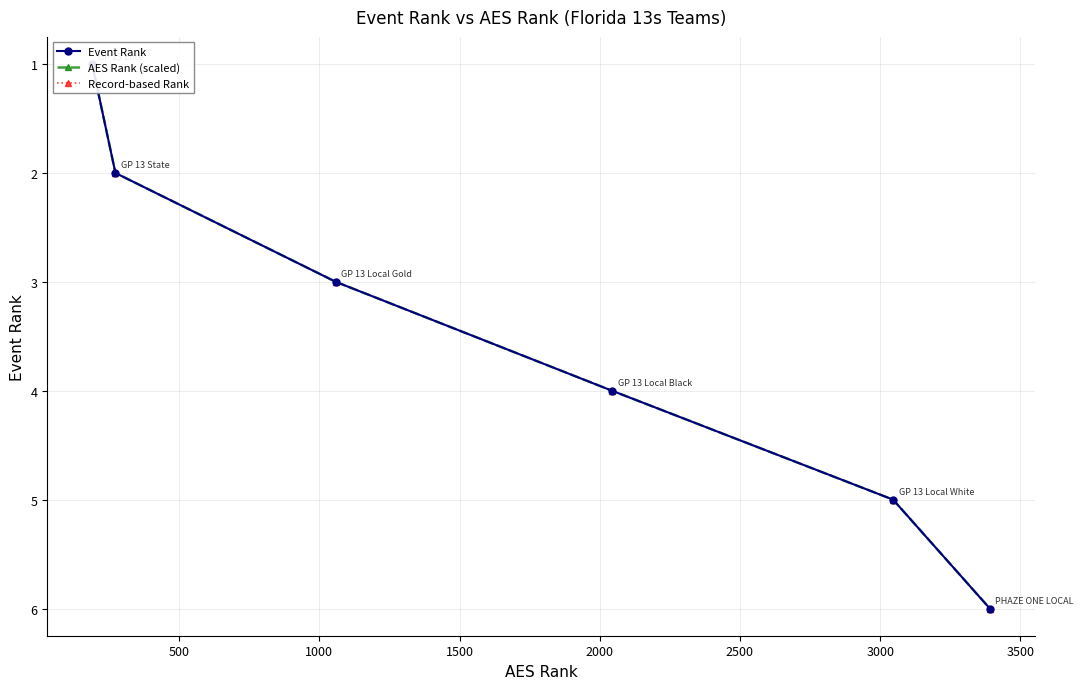

The AES Rank (scaled) series shows 1 at 1000. True or false?

False